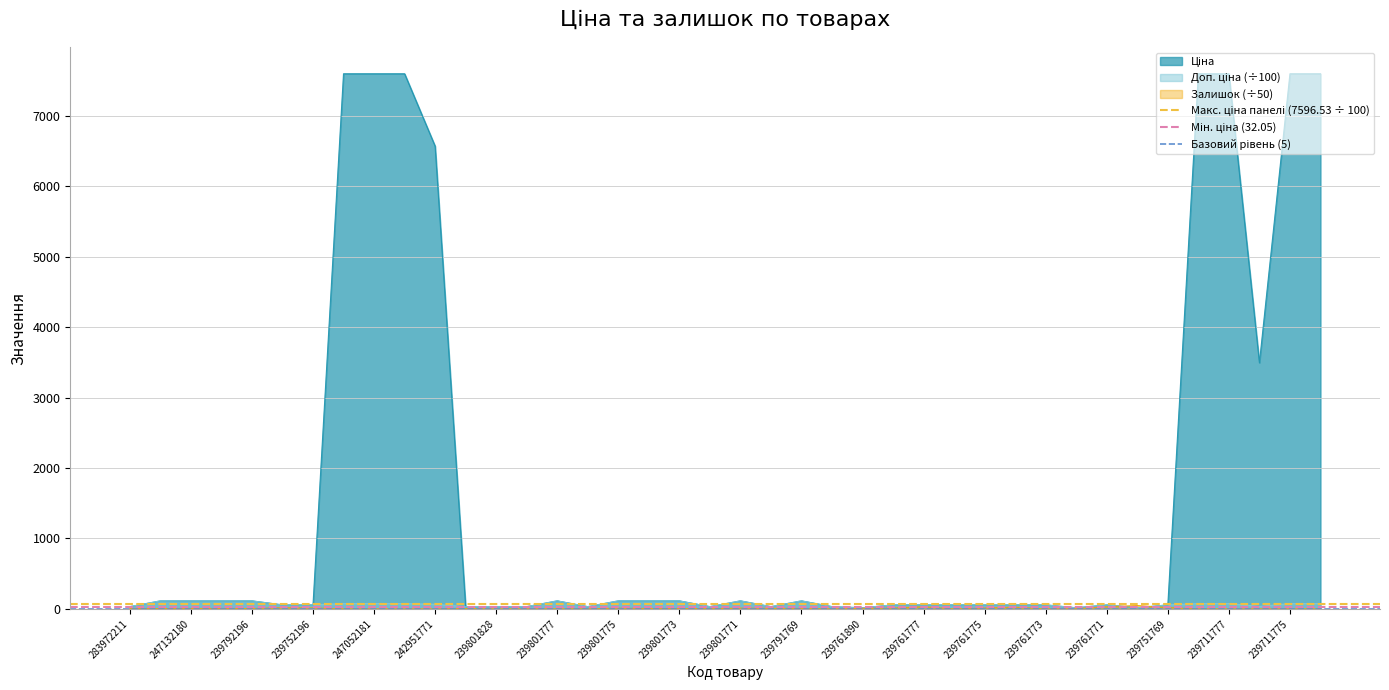

What is the lowest value of the Макс. ціна панелі (7596.53 ÷ 100) series?

76.0